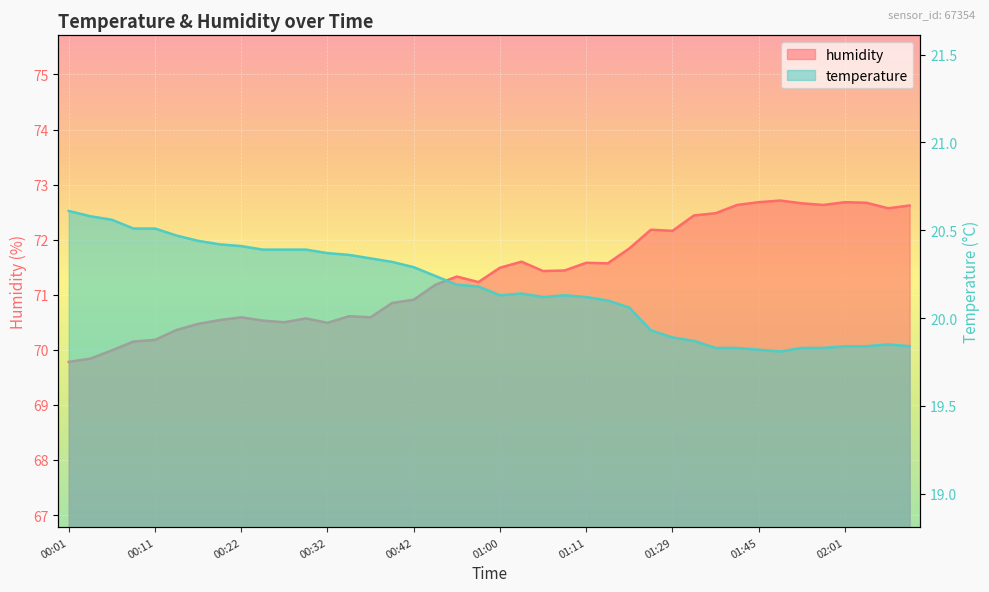

True or false: temperature has more than 2 interior local peaks.

True